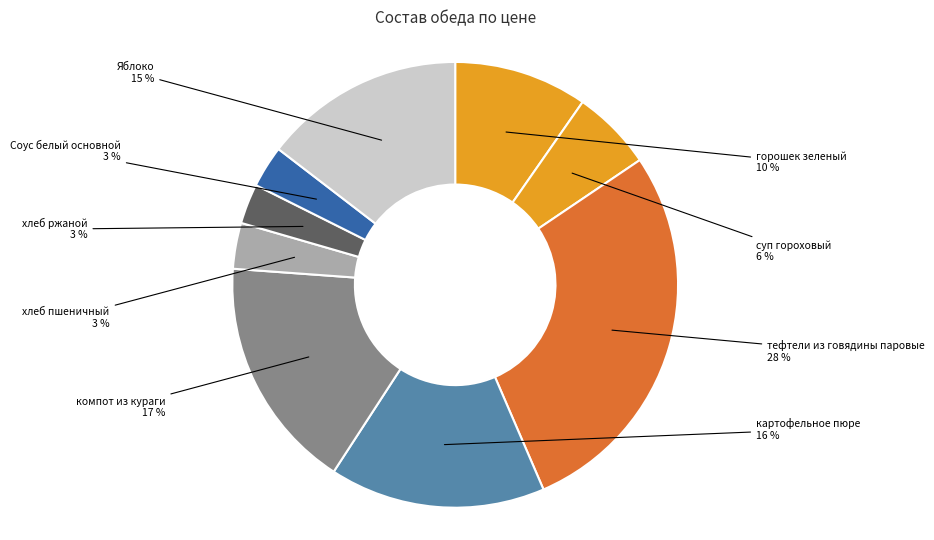

To the nearest percent, what is the combined percentage of суп гороховый and компот из кураги?

23%